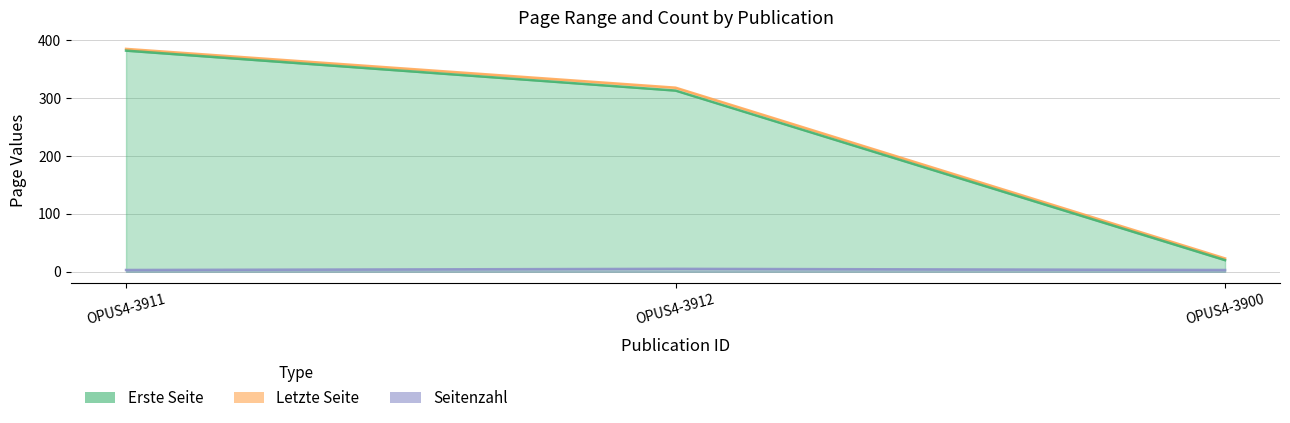

What position from the right is OPUS4-3912?

2